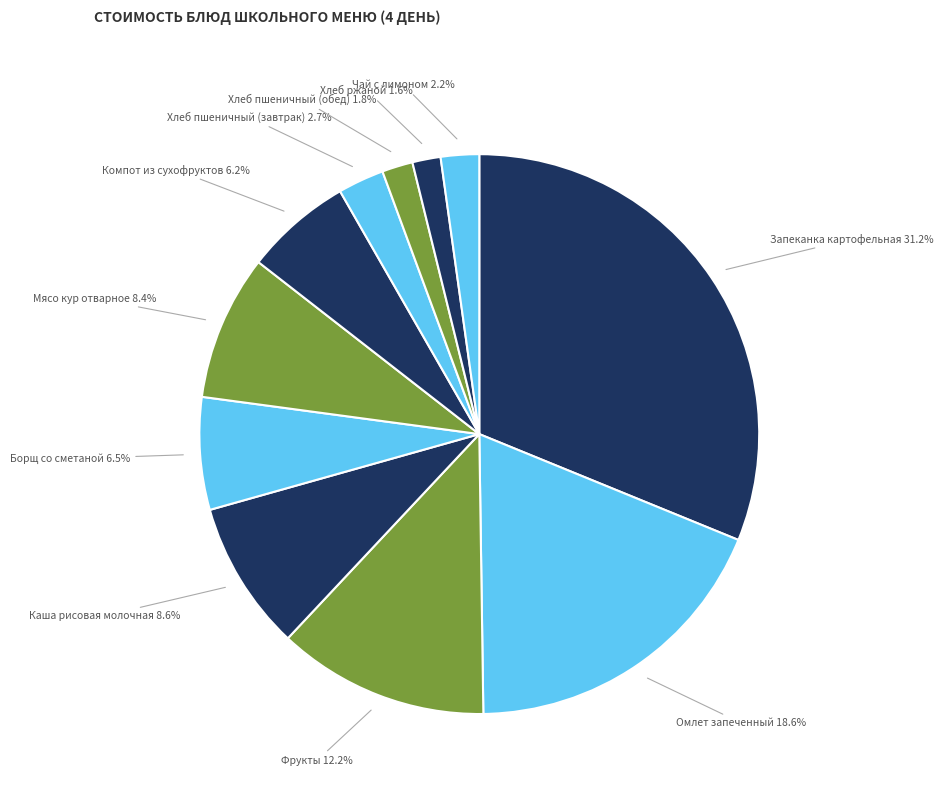

Rank the categories by value from lowest to highest.

Хлеб ржаной, Хлеб пшеничный (обед), Чай с лимоном, Хлеб пшеничный (завтрак), Компот из сухофруктов, Борщ со сметаной, Мясо кур отварное, Каша рисовая молочная, Фрукты, Омлет запеченный, Запеканка картофельная